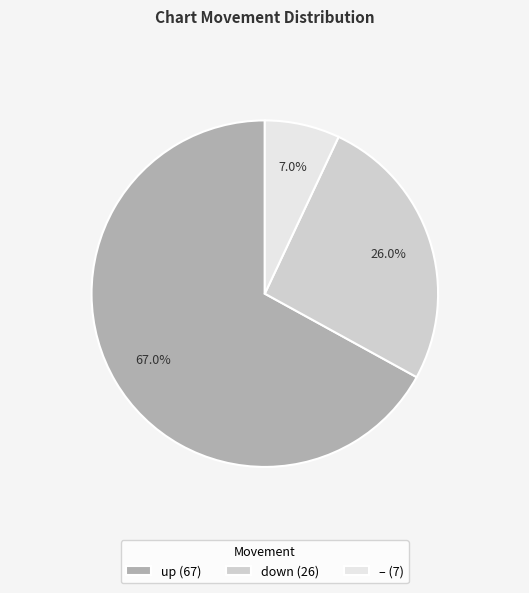

To the nearest percent, what is the difference between the largest and smallest slice percentages?

60%